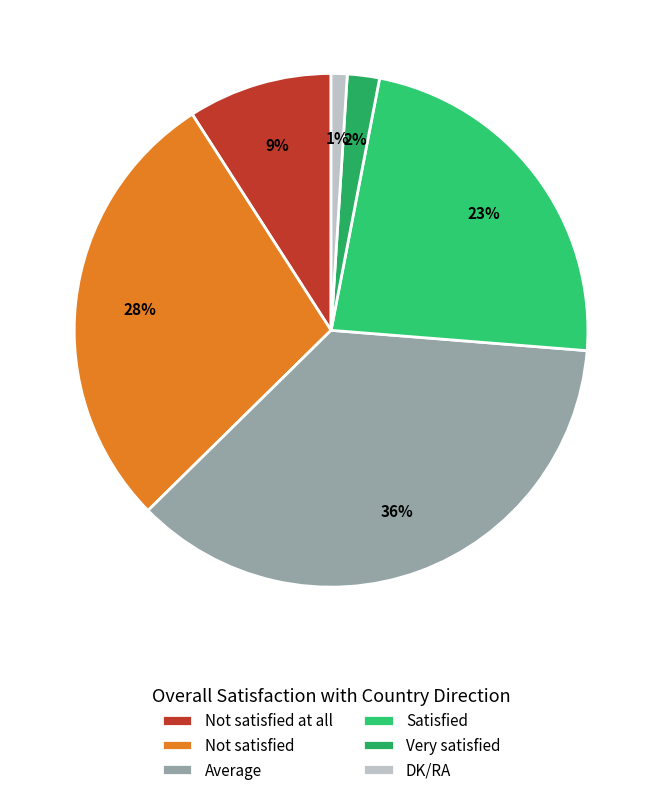

To the nearest percent, what is the average slice percentage?

17%